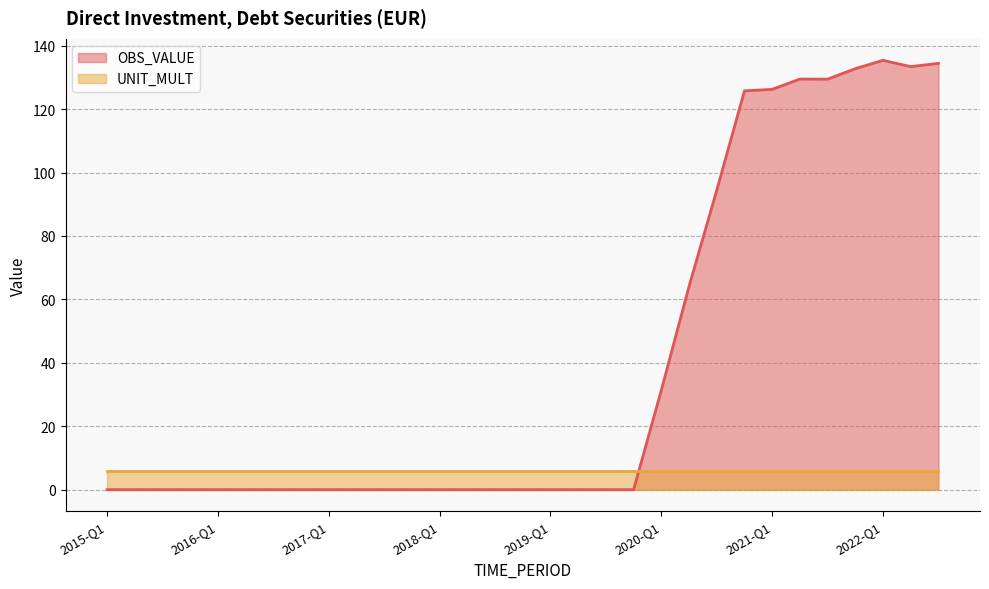

Count the number of values greater than 0.

11